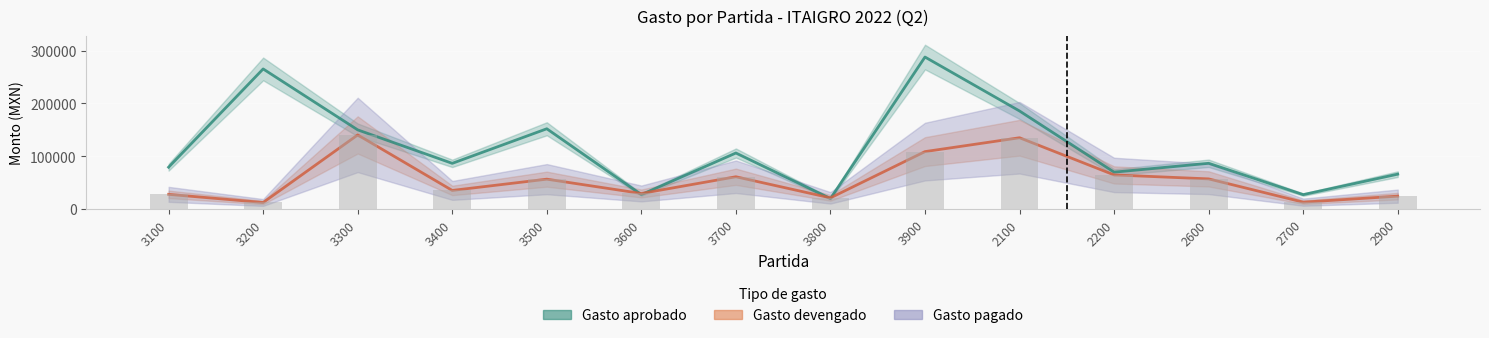

The value of Gasto ejercido at 3500 is 56971.3. True or false?

True